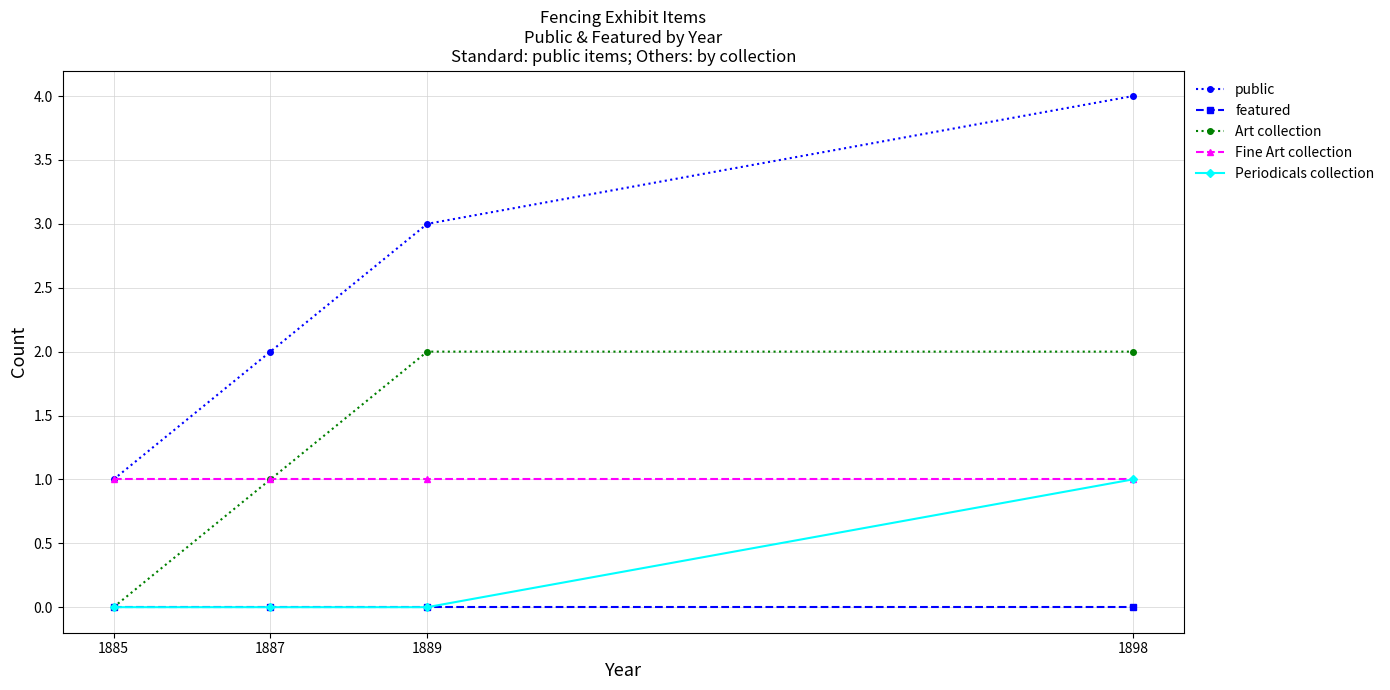

True or false: Periodicals collection and public intersect in this chart.

False